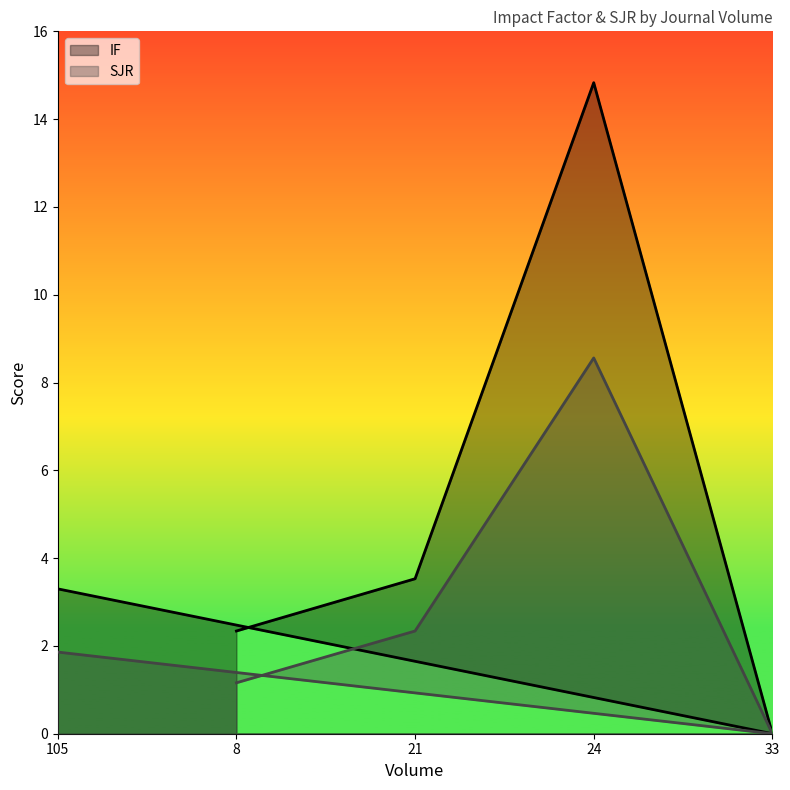

What is the difference between the SJR values at 33 and 105?

1.9